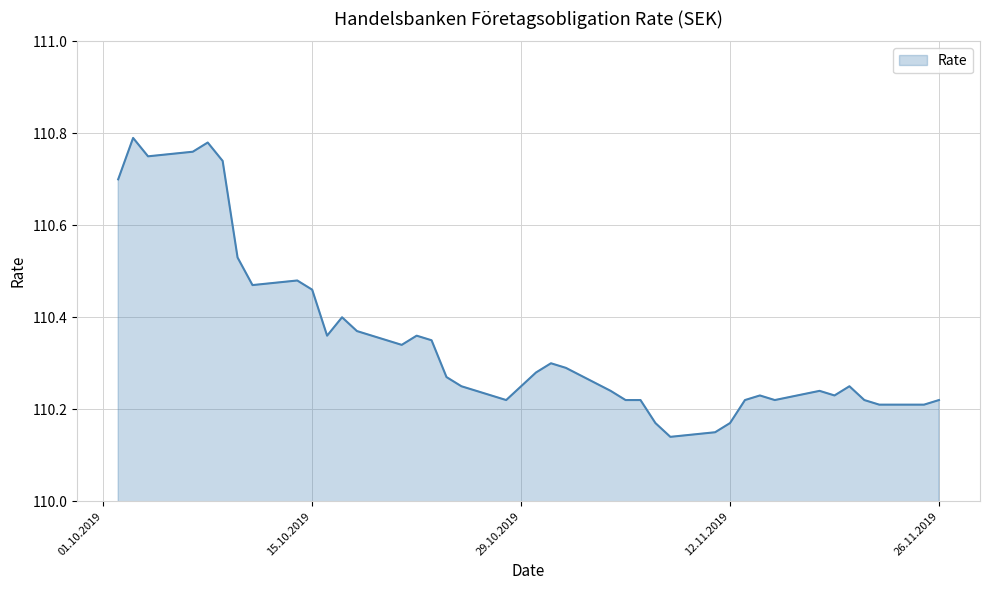

Count the number of data series in this chart.

1